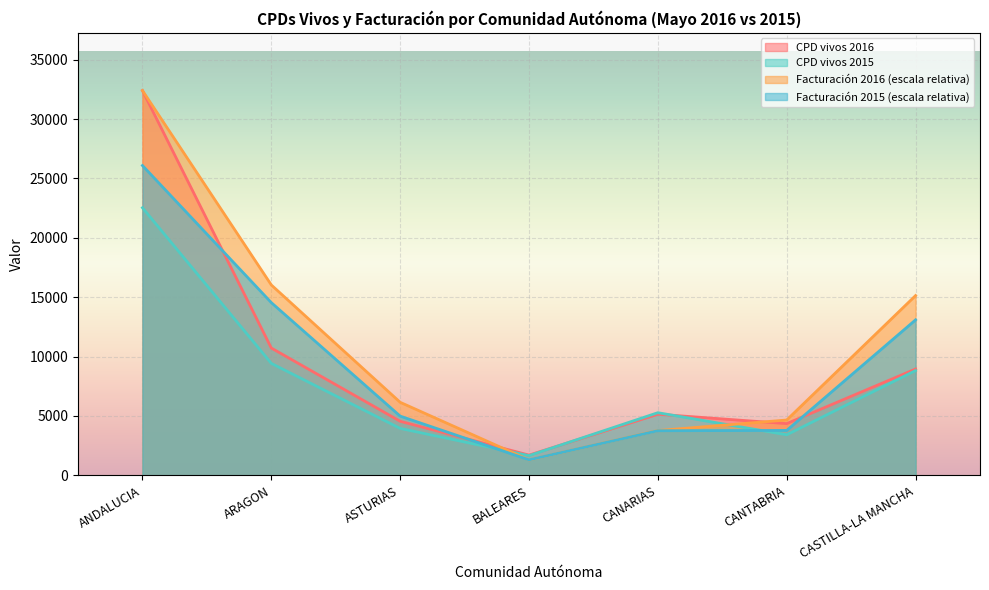

Reading right to left, list all the values displayed in this chart.

CPD vivos 2016: 8954.0	4356.0	5146.0	1703.0	4552.0	10720.0	32401.0
Facturacion 2016: 15137.0	4658.7	3772.8	1297.9	6150.1	16030.6	32401.0
CPD vivos 2015: 8823.0	3414.0	5275.0	1663.0	3952.0	9428.0	22534.0
Facturacion 2015: 13091.6	3782.6	3756.9	1305.0	4986.8	14544.4	26088.3